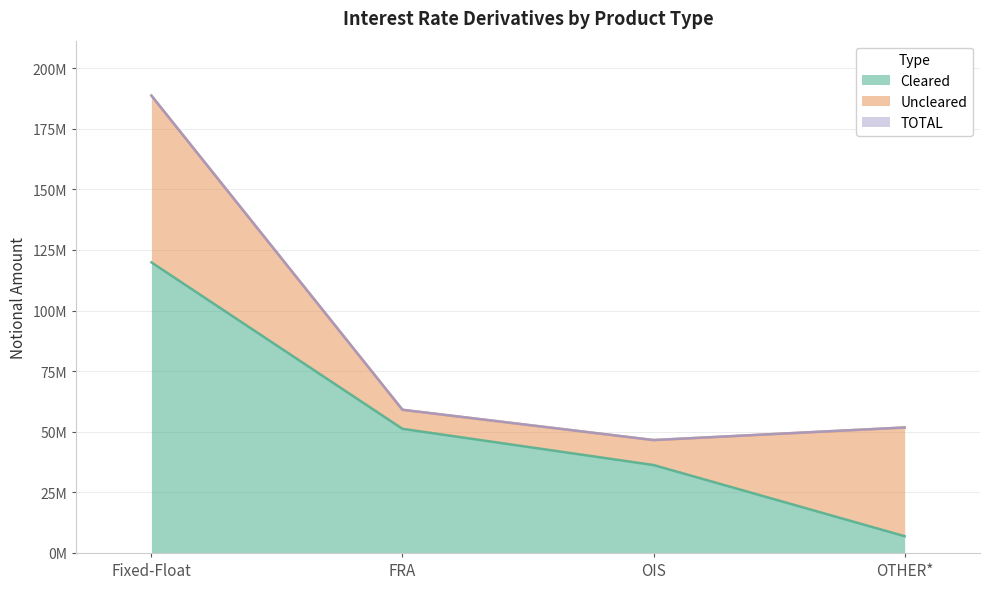

At how many categories does at least one series exceed 55613408?

2